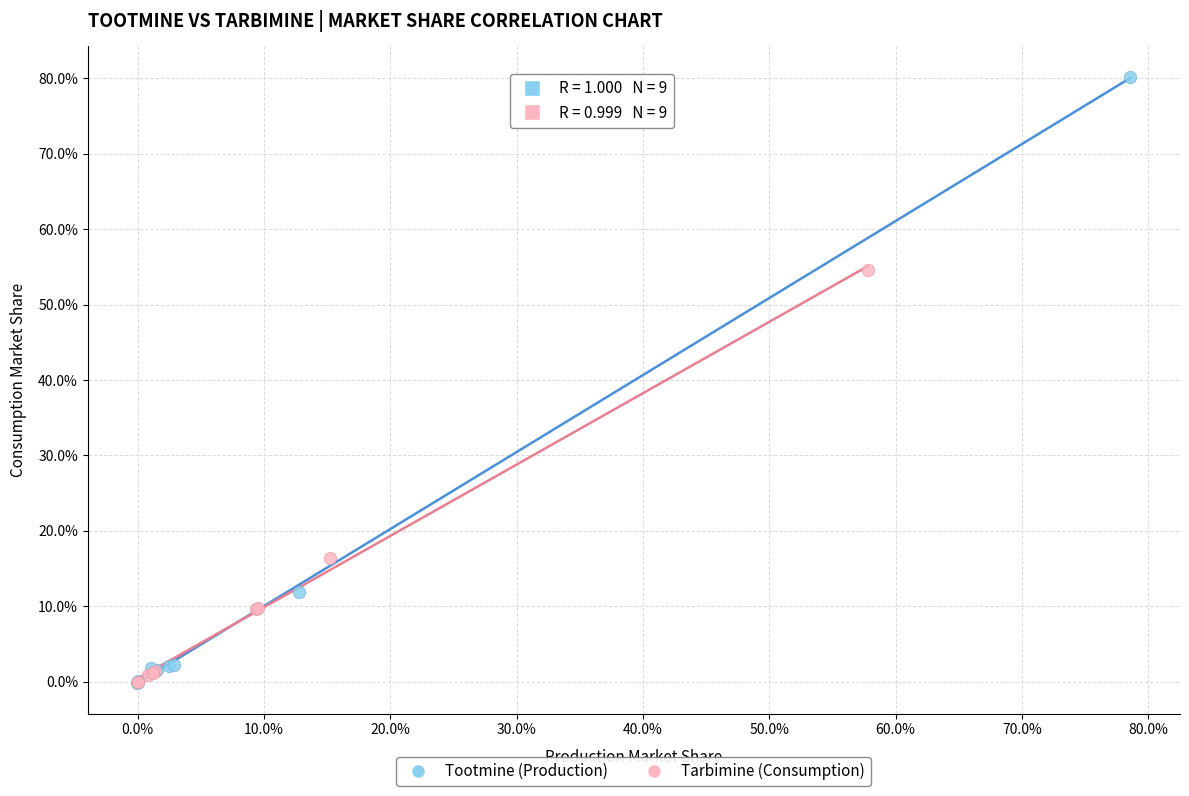

Which series contains the highest Y value?

Tootmine (Production)